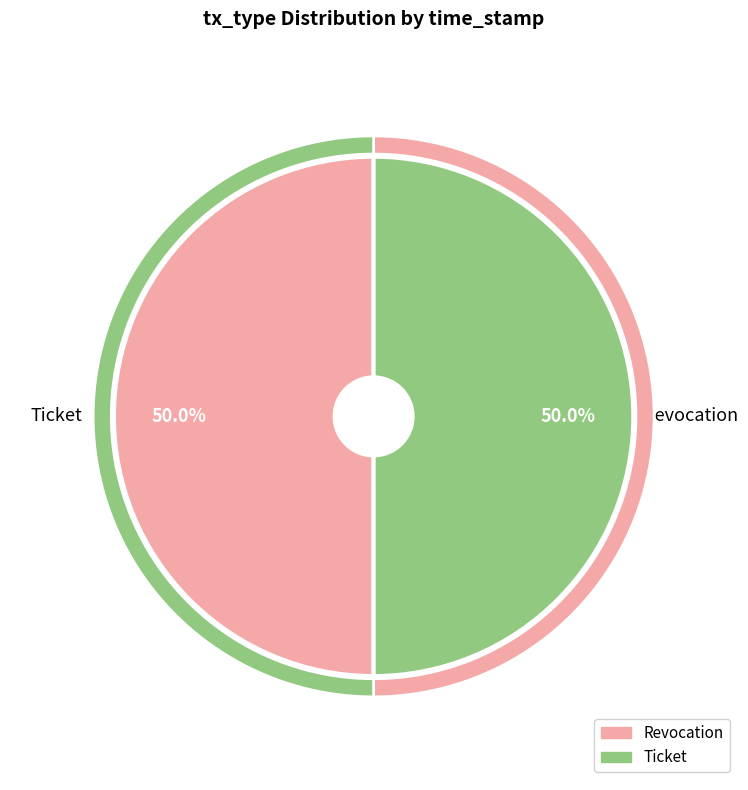

How much of the chart is everything except Revocation?

50.0%